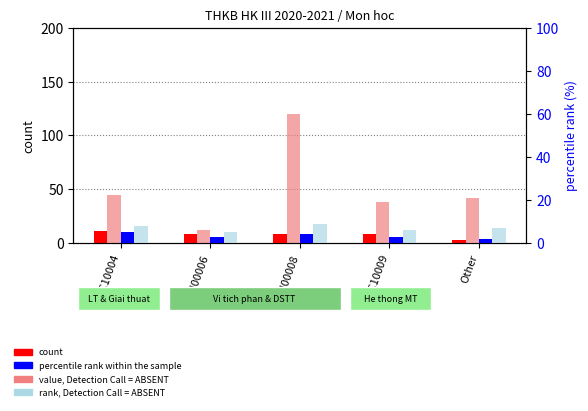

What is the difference between the maximum and minimum values in the value, Detection Call = ABSENT series?

108